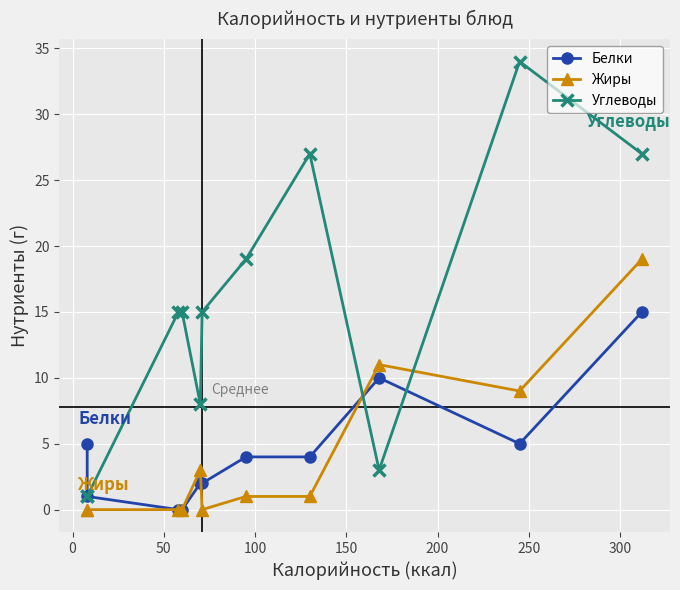

At how many categories does at least one series exceed 30?

1